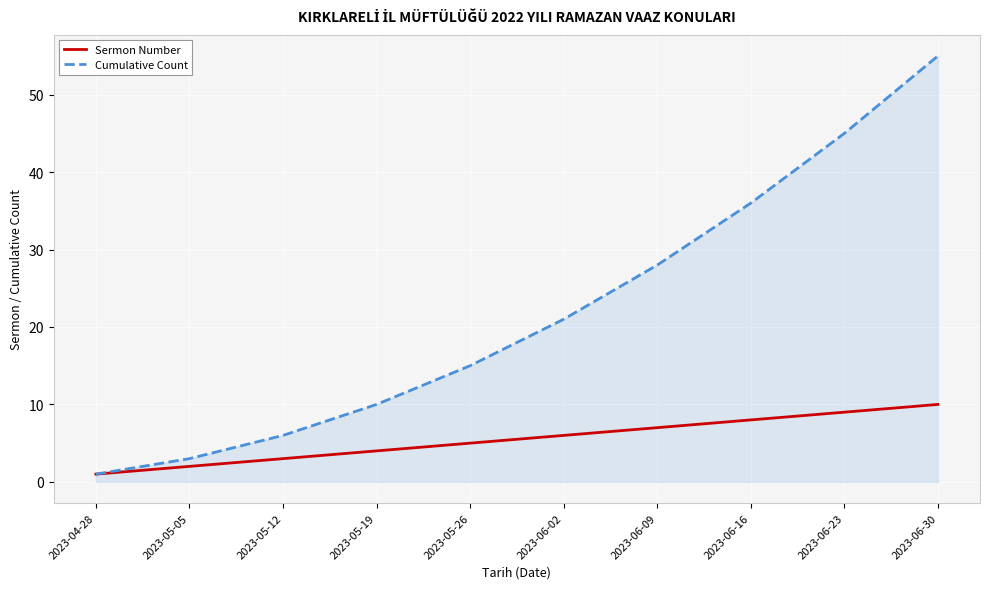

At which category is the sum across all series the highest?

2023-06-30